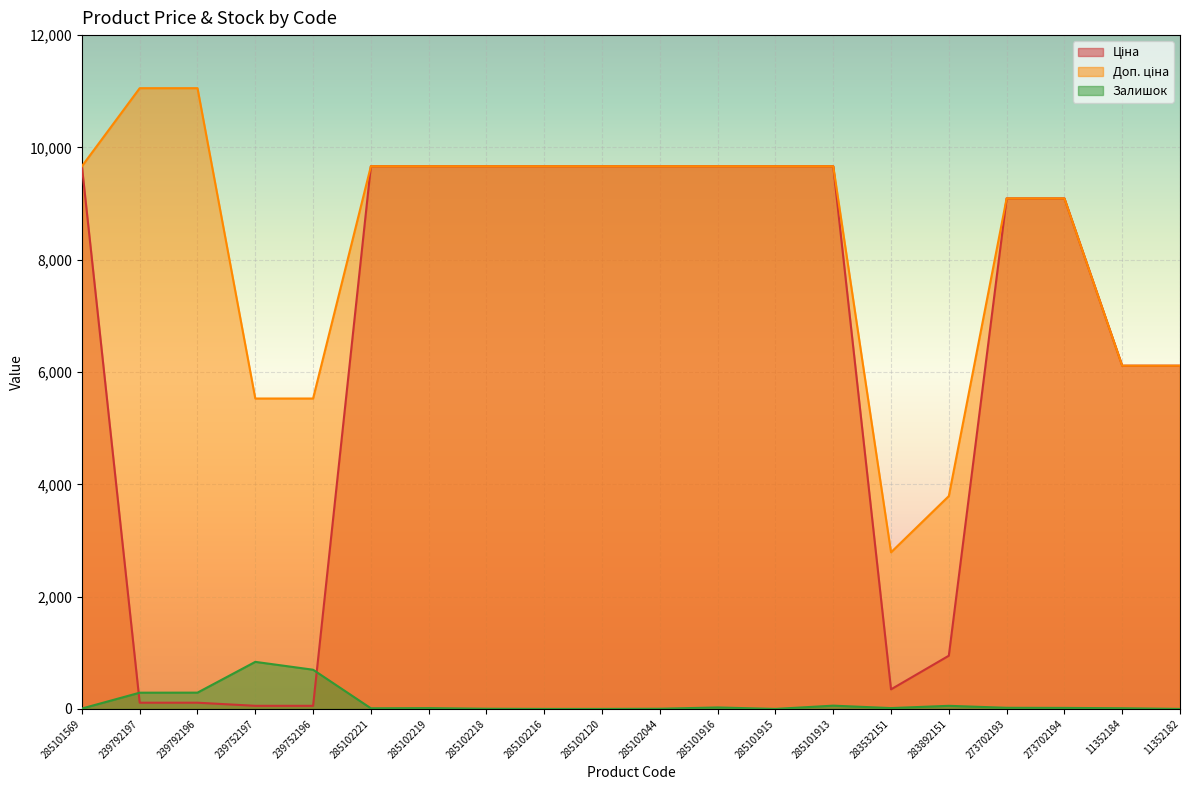

What position from the left is 283892151?

16